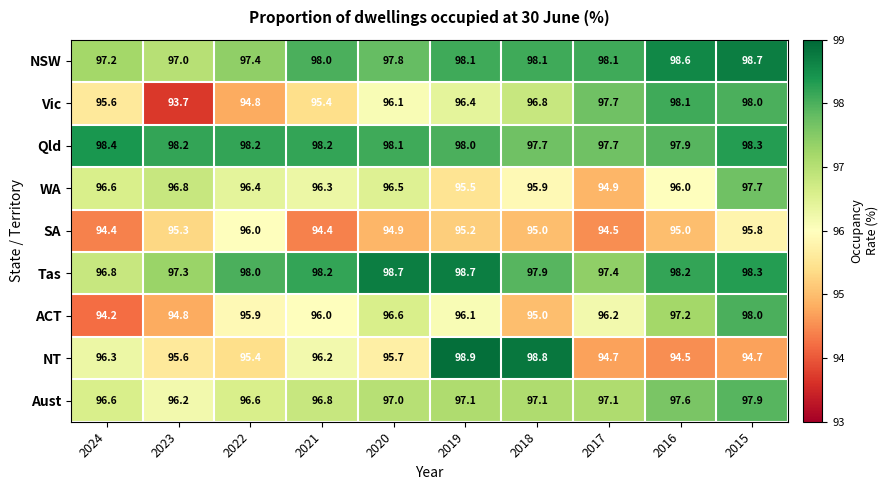

What value does the Aust series have at 2017?

97.1